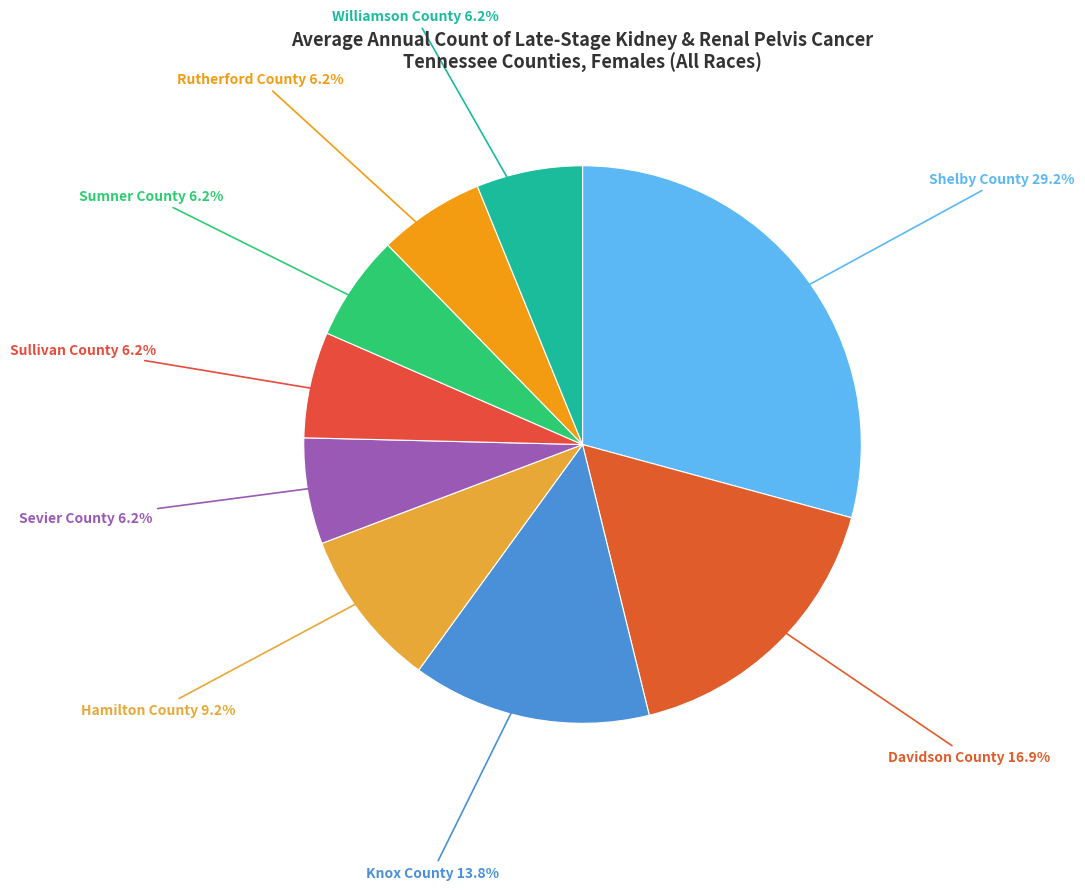

Count the number of slices in the pie.

9